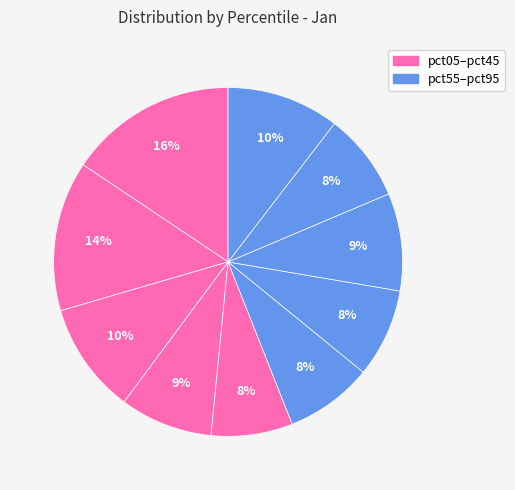

How many slices are in this pie chart?

10